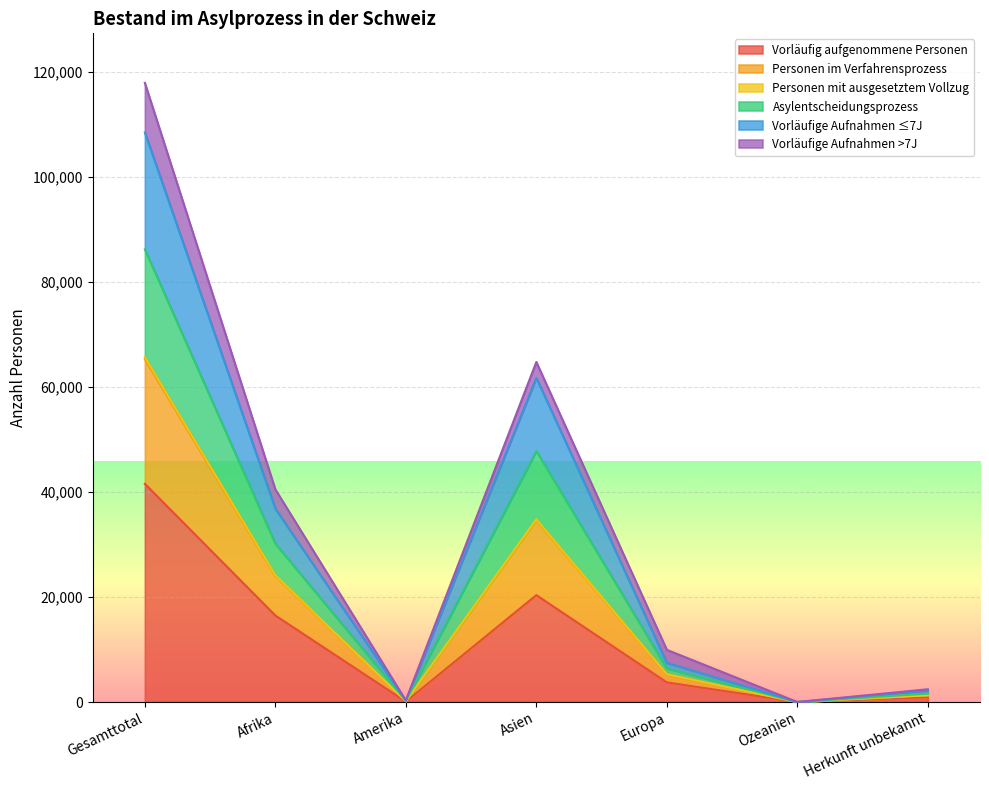

At which category is the sum across all series the highest?

Gesamttotal